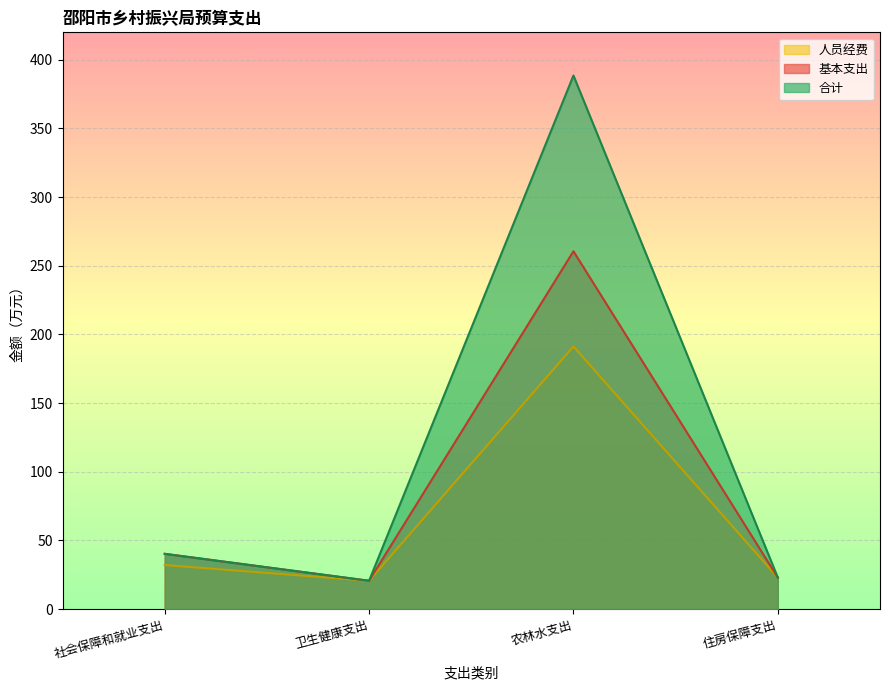

How many data points in 合计 are above 40?

2